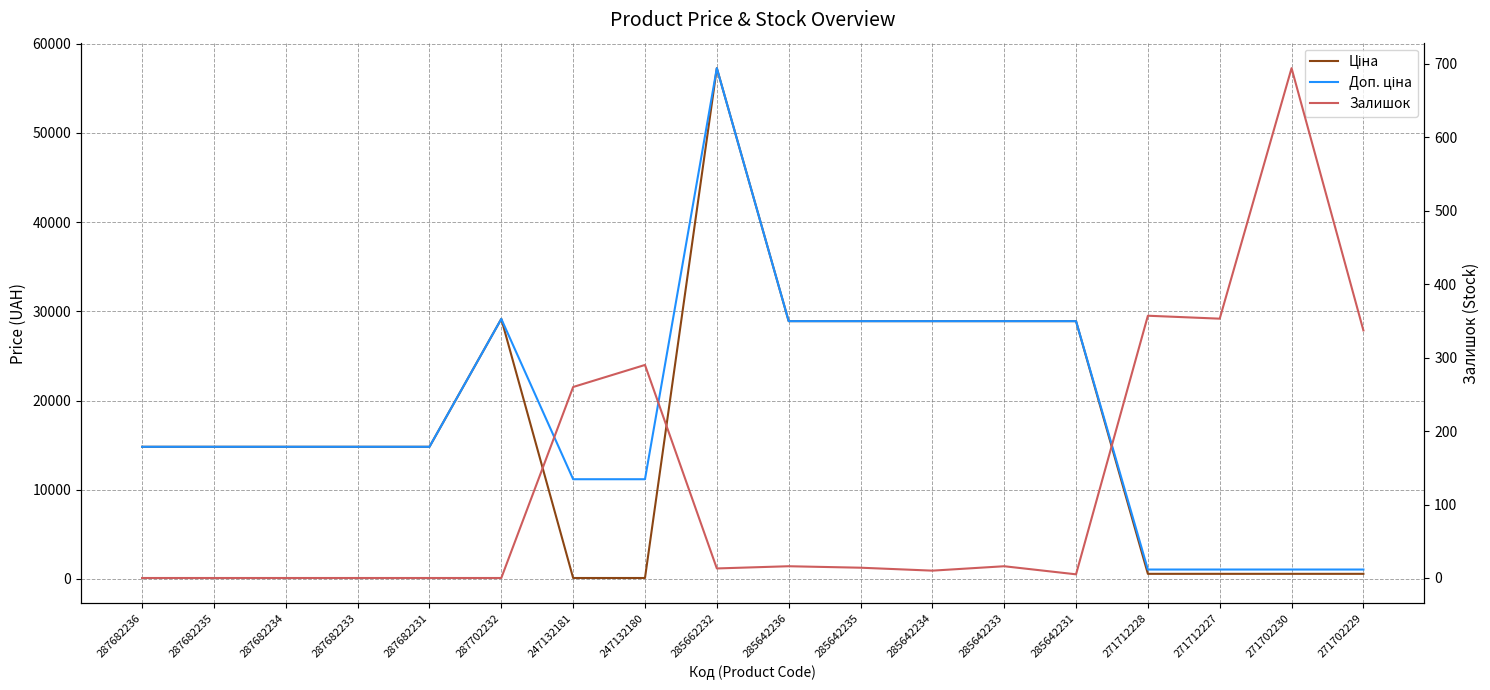

True or false: Ціна and Доп. ціна cross at least once.

False